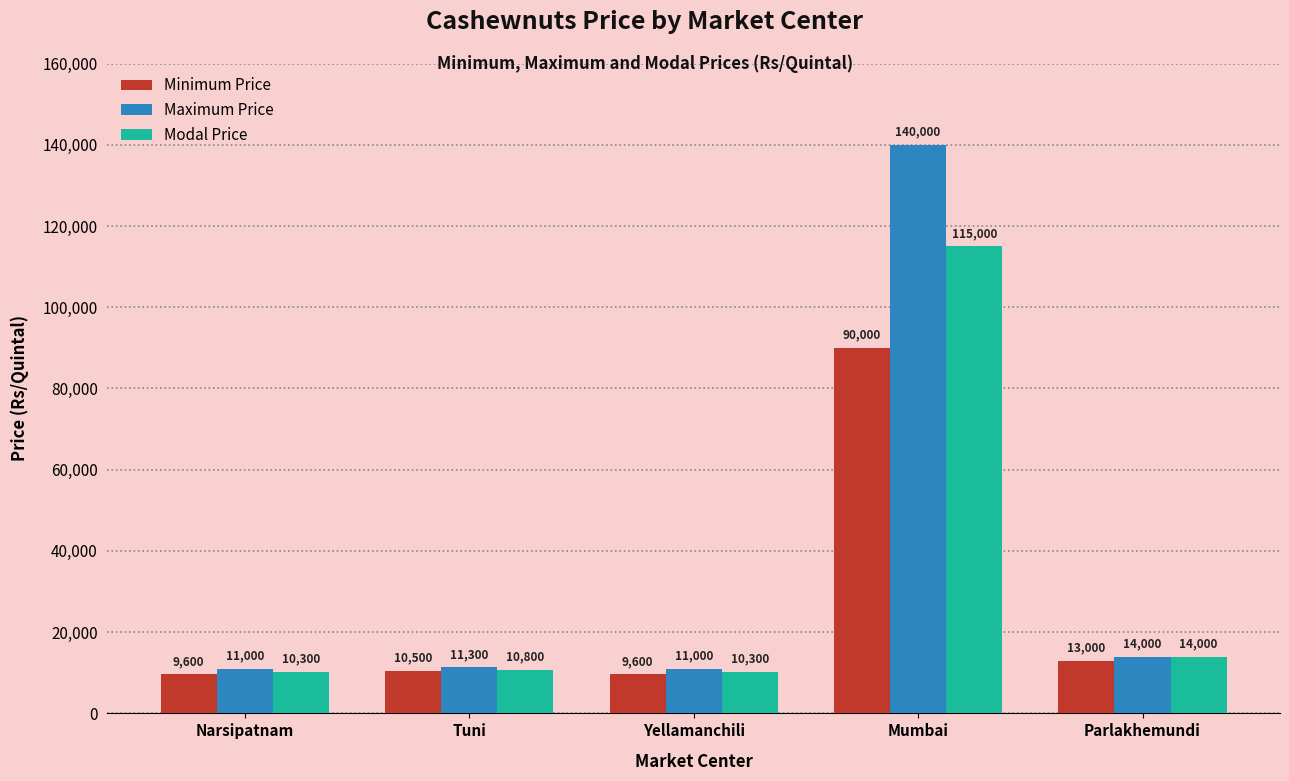

The Maximum Price series shows 11300 at Tuni. True or false?

True